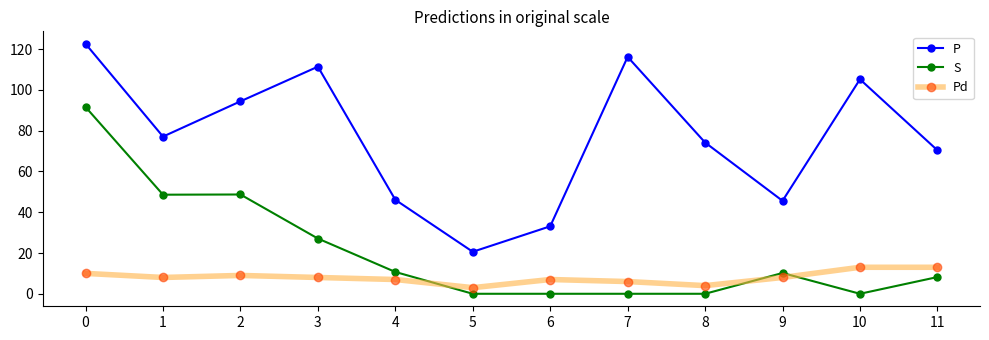

List the series in order of their overall mean, lowest first.

Pd, S, P